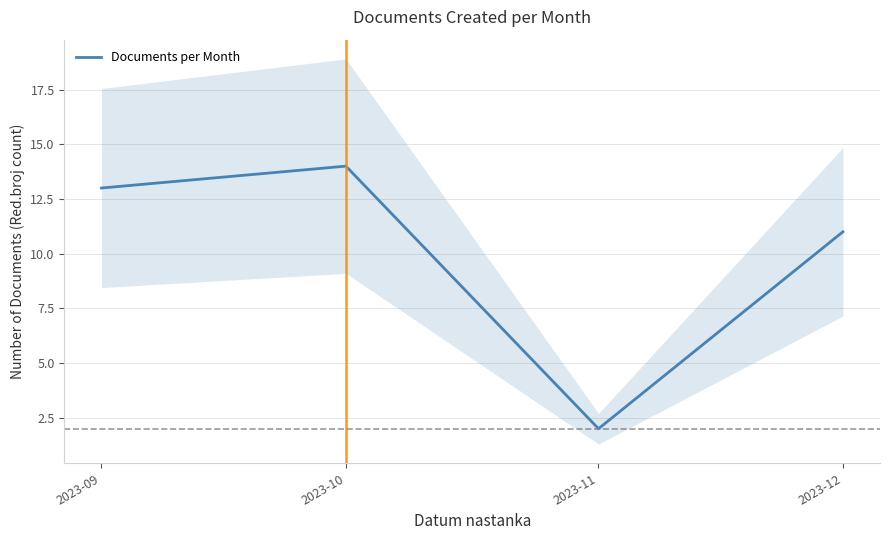

Reading left to right, extract all data points from this chart.

13	14	2	11